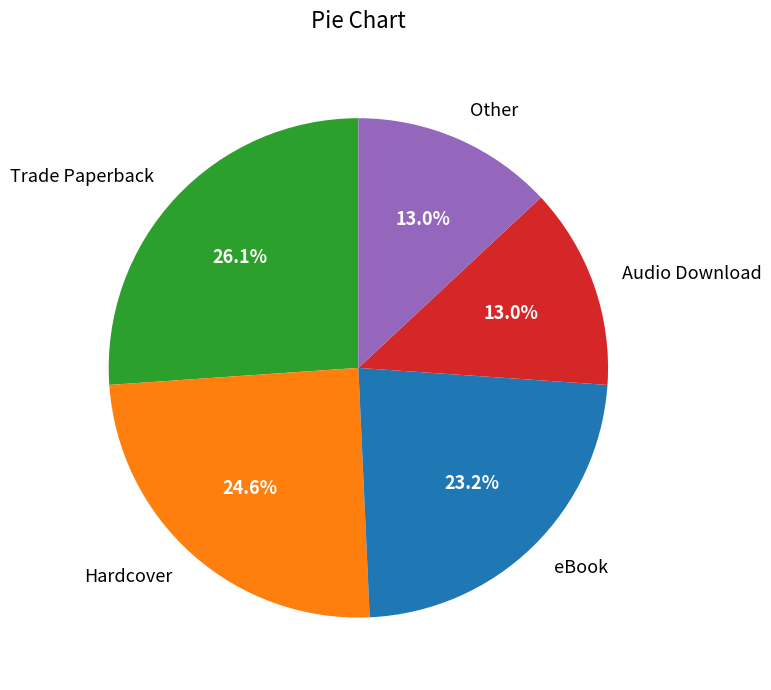

How much of the chart is everything except Hardcover?

75.4%